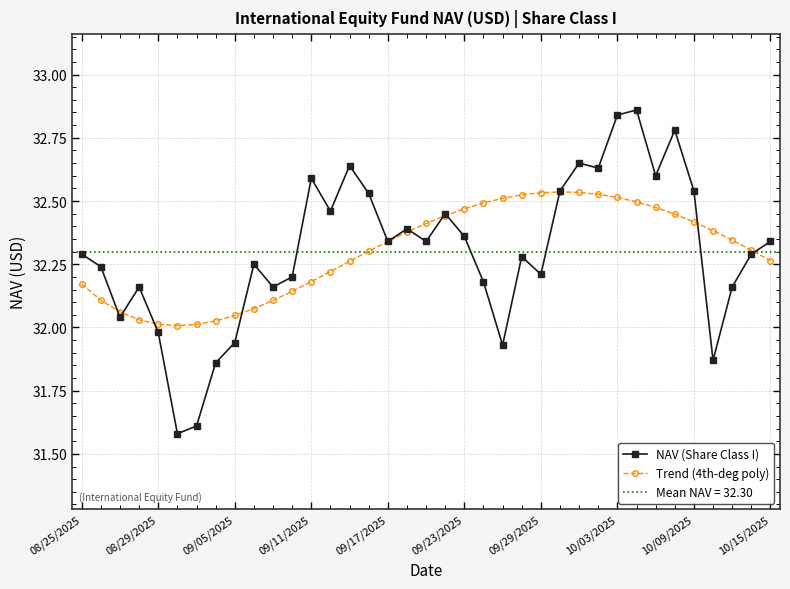

The NAV (Share Class I) series shows 18.0 at 09/29/2025. True or false?

False